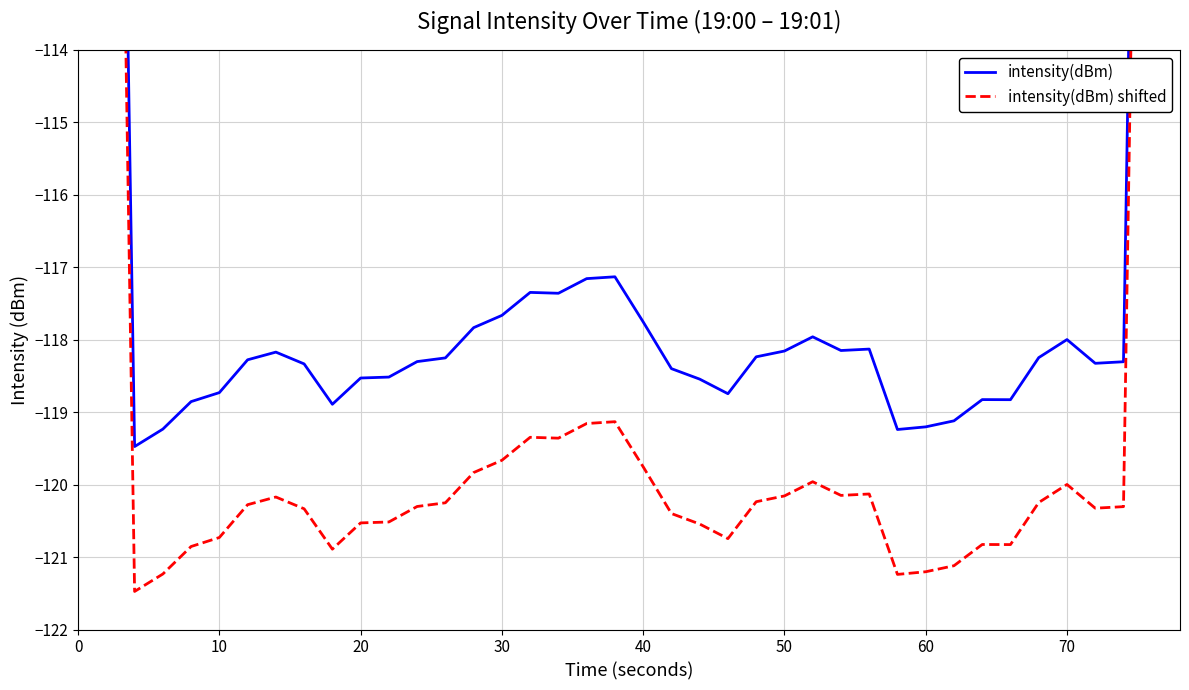

What is the lowest value of the intensity(dBm) shifted series?

-121.5